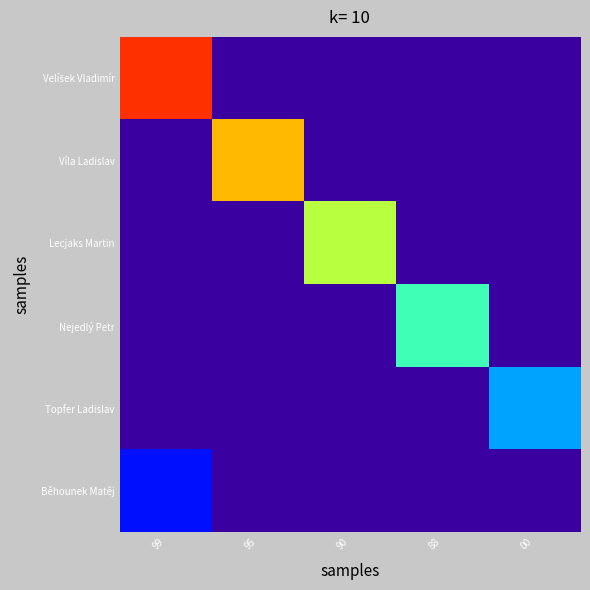

How many positive values does the Běhounek Matěj series have?

1